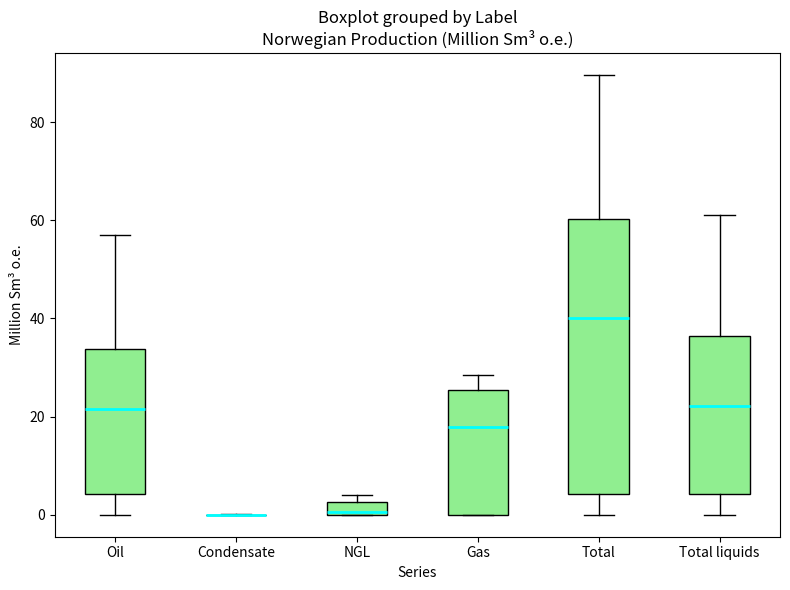

Where is the upper edge of the box for NGL on the y-axis? The values are not printed on the chart, so give them approximately, as read against the axis.

2